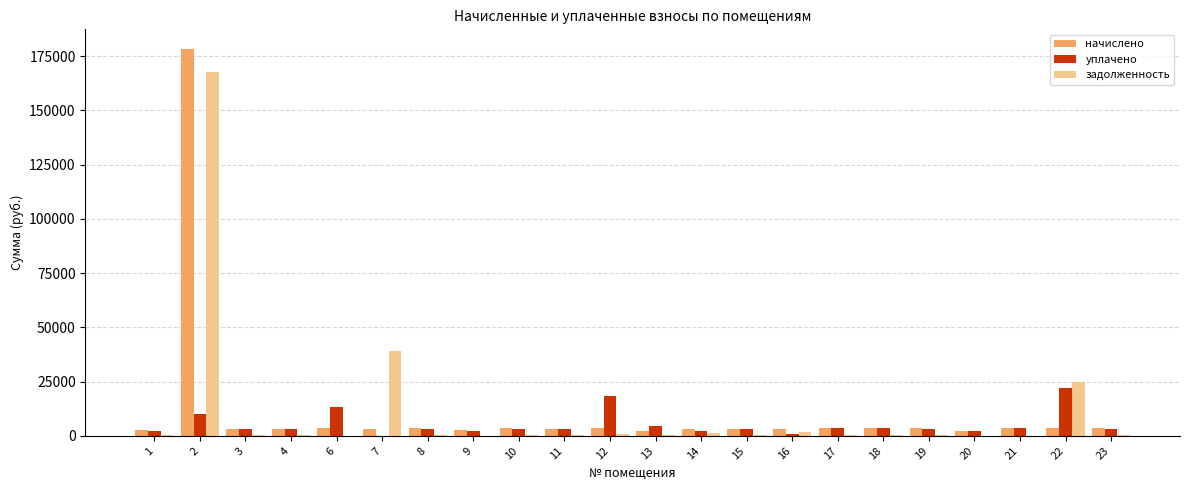

What is the sum of all начислено values?

245768.4